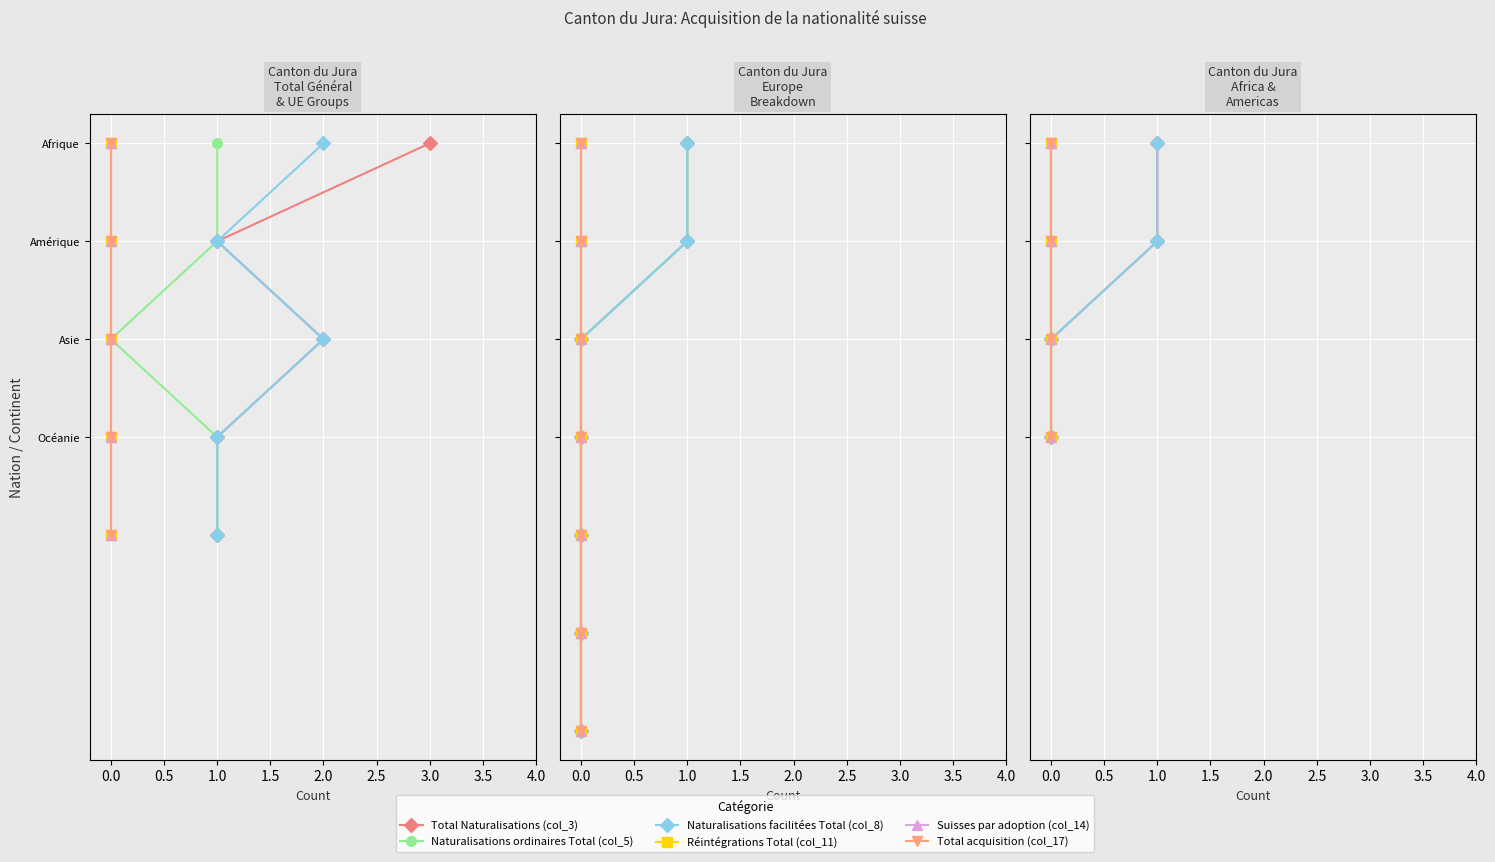

True or false: Total acquisition (col_17) and Total Naturalisations (col_3) intersect in this chart.

False